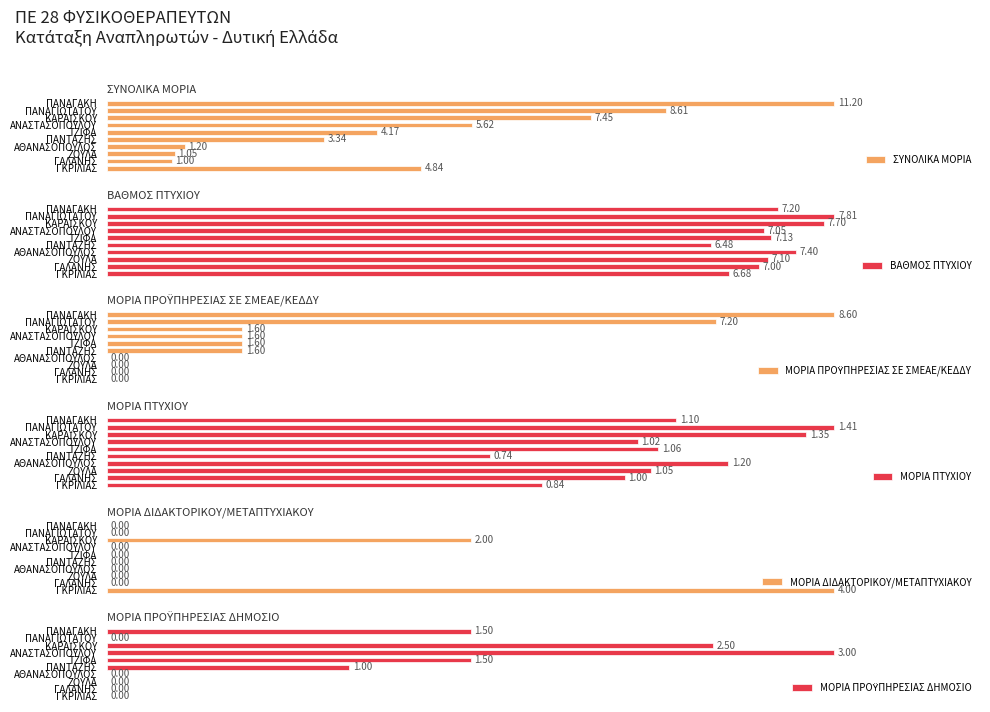

List the series in order of their peak value, lowest first.

ΣΥΝΟΛΙΚΑ ΜΟΡΙΑ, ΒΑΘΜΟΣ ΠΤΥΧΙΟΥ, ΜΟΡΙΑ ΠΡΟΫΠΗΡΕΣΙΑΣ ΣΕ ΣΜΕΑΕ/ΚΕΔΔΥ, ΜΟΡΙΑ ΠΤΥΧΙΟΥ, ΜΟΡΙΑ ΔΙΔΑΚΤΟΡΙΚΟΥ/ΜΕΤΑΠΤΥΧΙΑΚΟΥ, ΜΟΡΙΑ ΠΡΟΫΠΗΡΕΣΙΑΣ ΔΗΜΟΣΙΟ